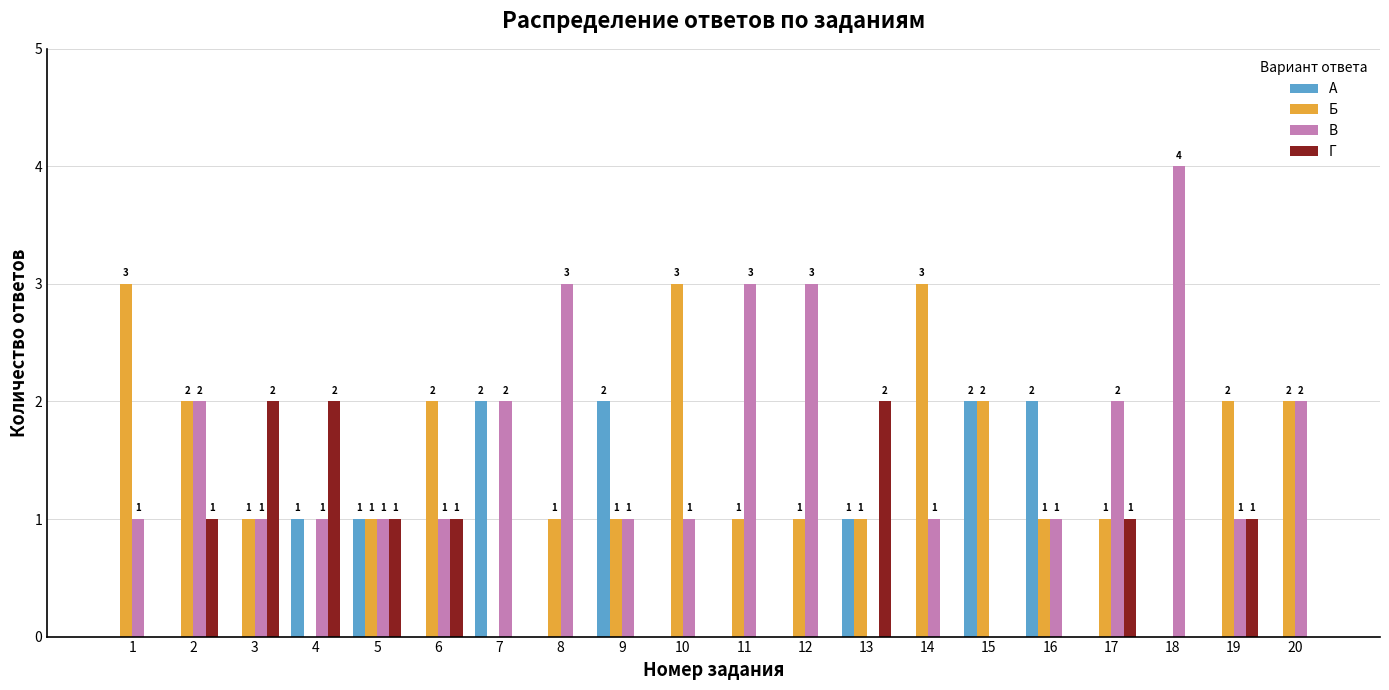

What is the difference between the Г values at 6 and 8?

1